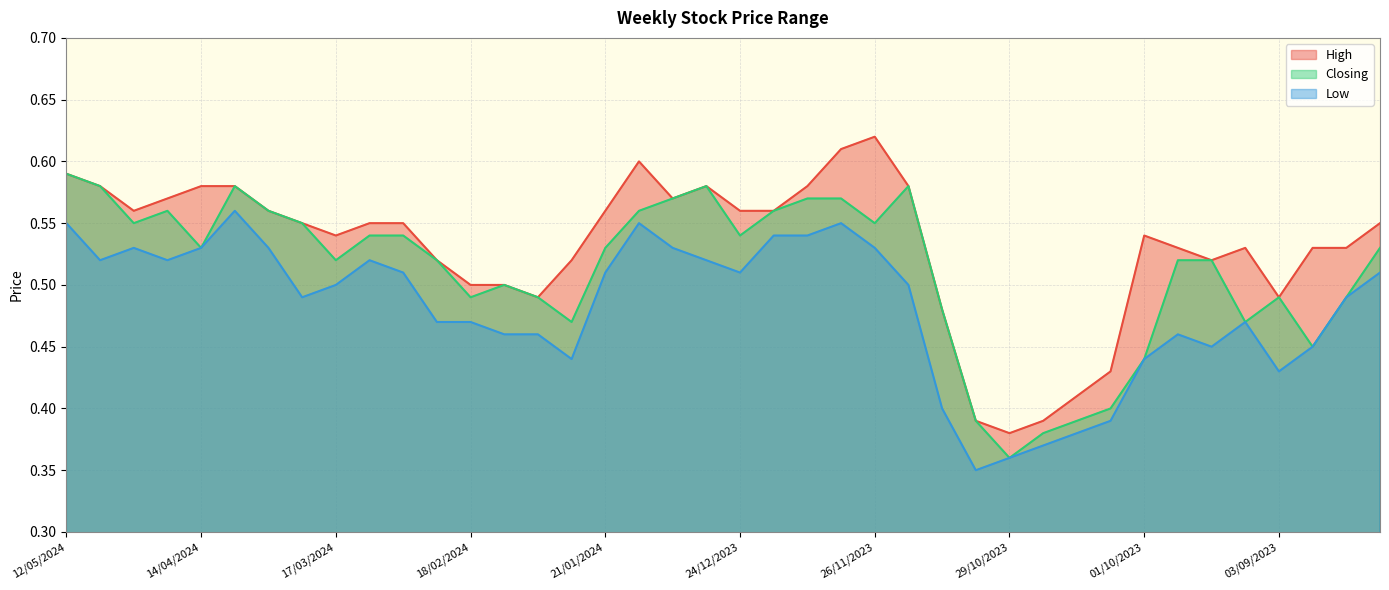

What is the total value across all series at 28/01/2024?

1.4